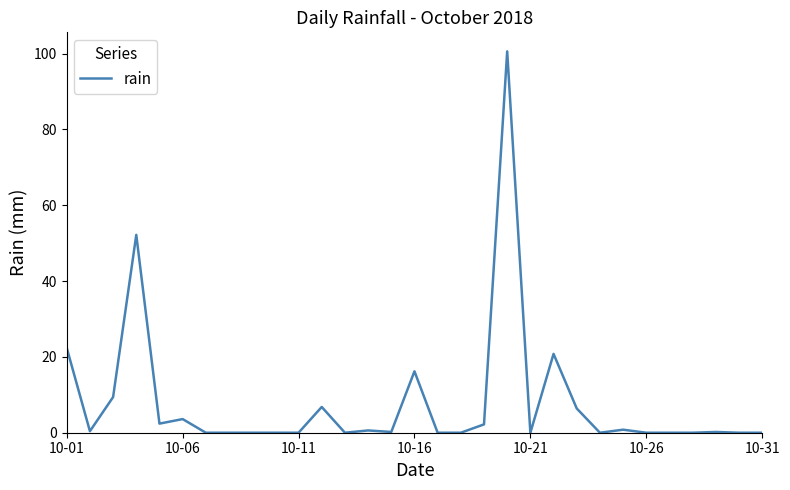

What is the difference between the maximum and minimum values?

100.6